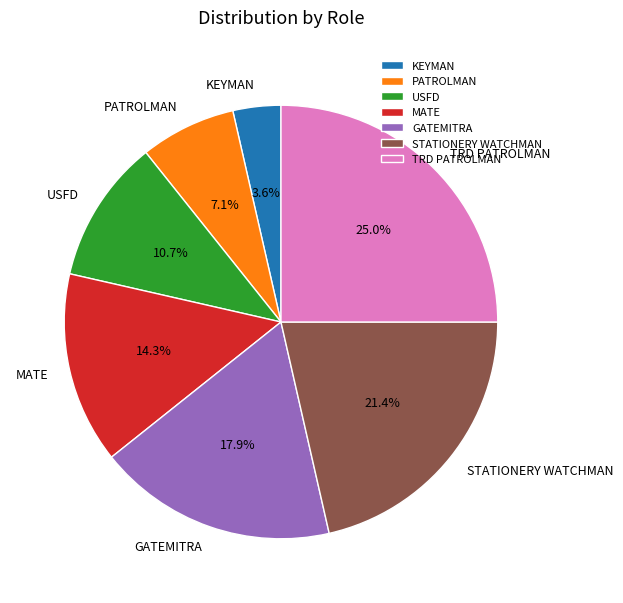

How many segments does this pie chart have?

7